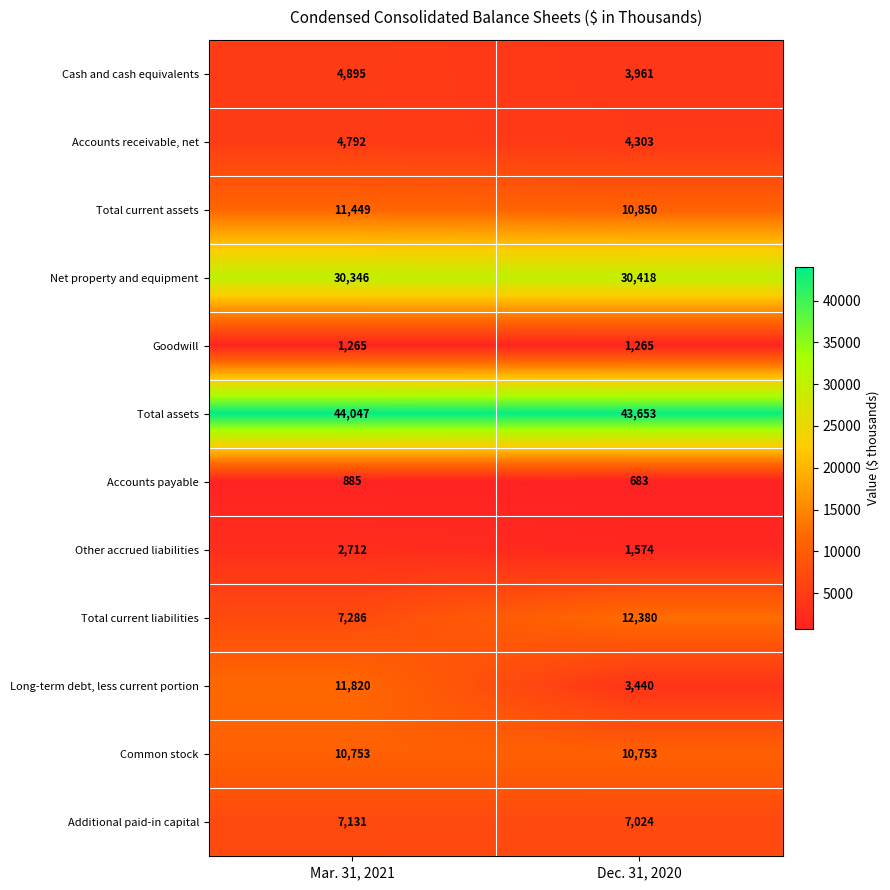

Which series has the largest range (max minus min)?

Long-term debt, less current portion